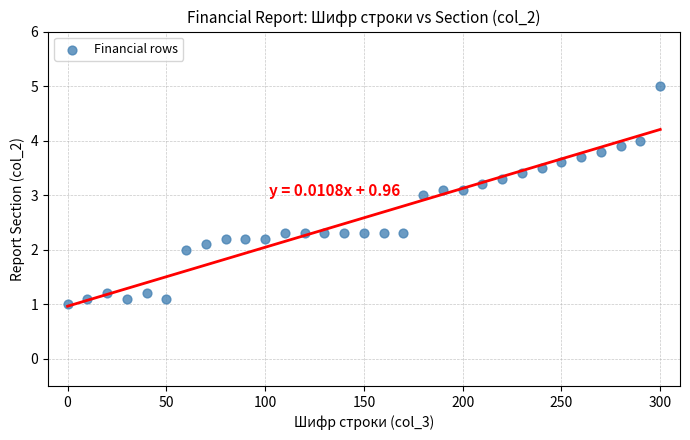

What is the range of X values (max minus min)?

300.0